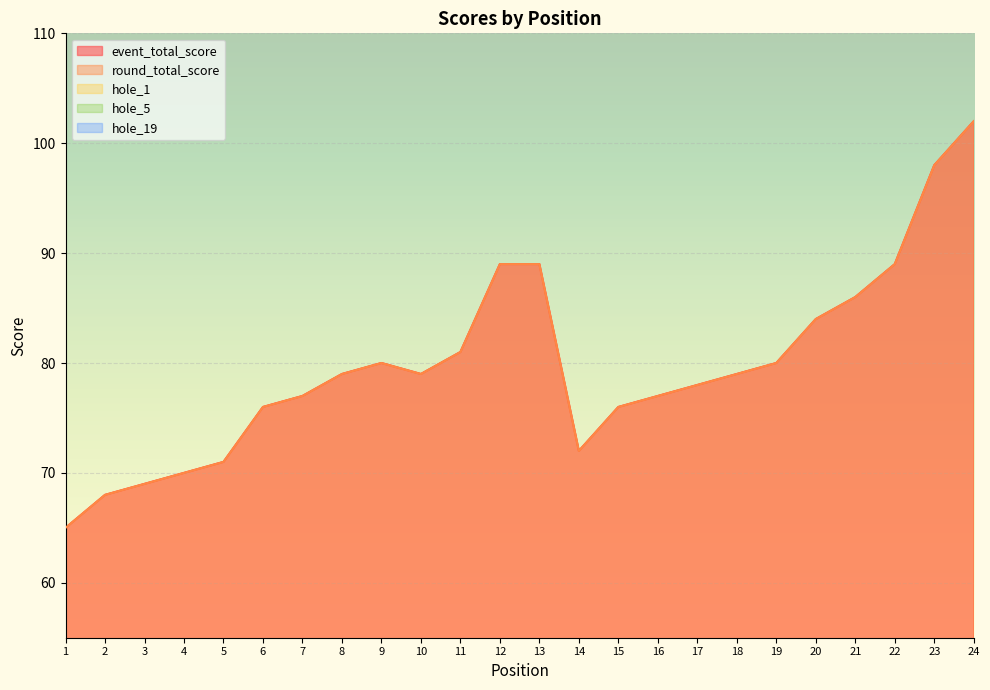

What is the sum of all hole_5 values?

67